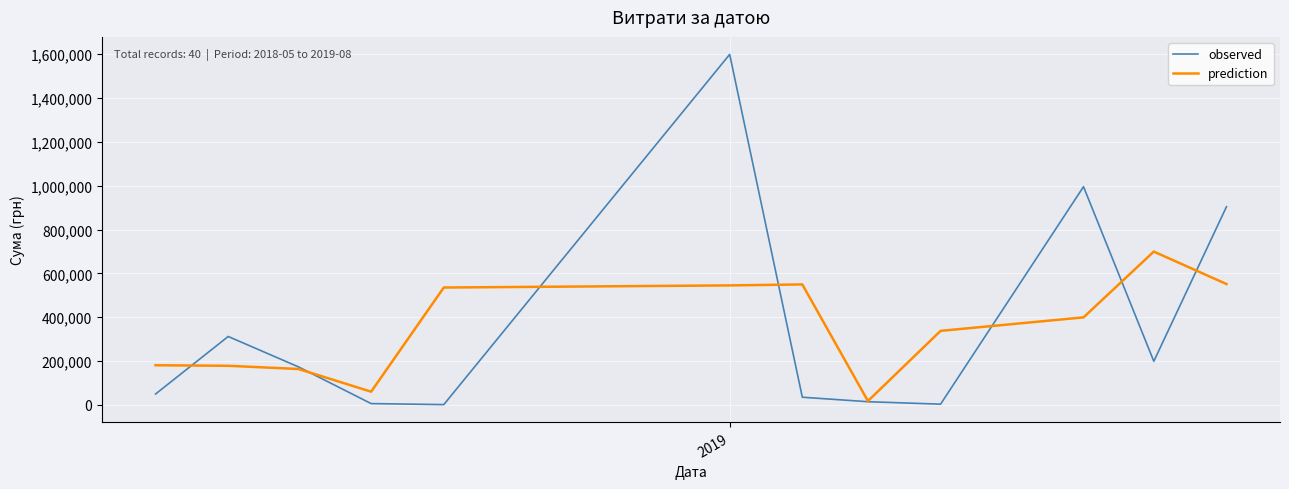

Rank the series by their maximum value, from lowest to highest.

prediction, observed